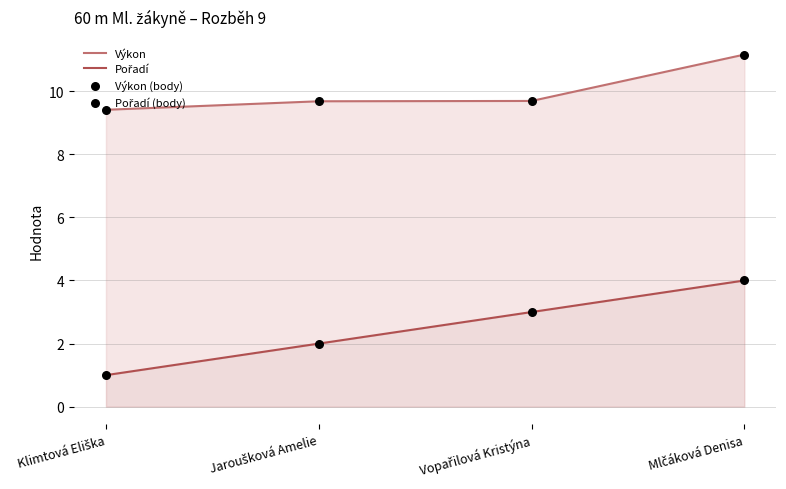

Which series has the largest Y range (max minus min)?

Pořadí